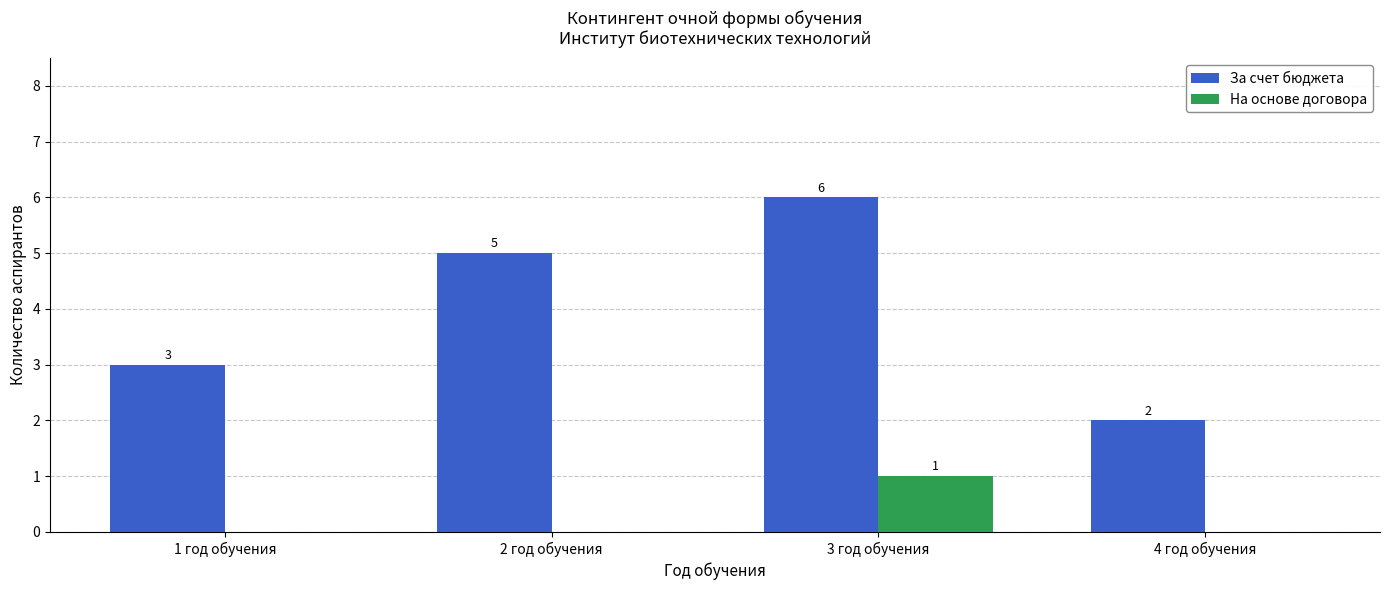

At which label does На основе договора reach its peak?

3 год обучения